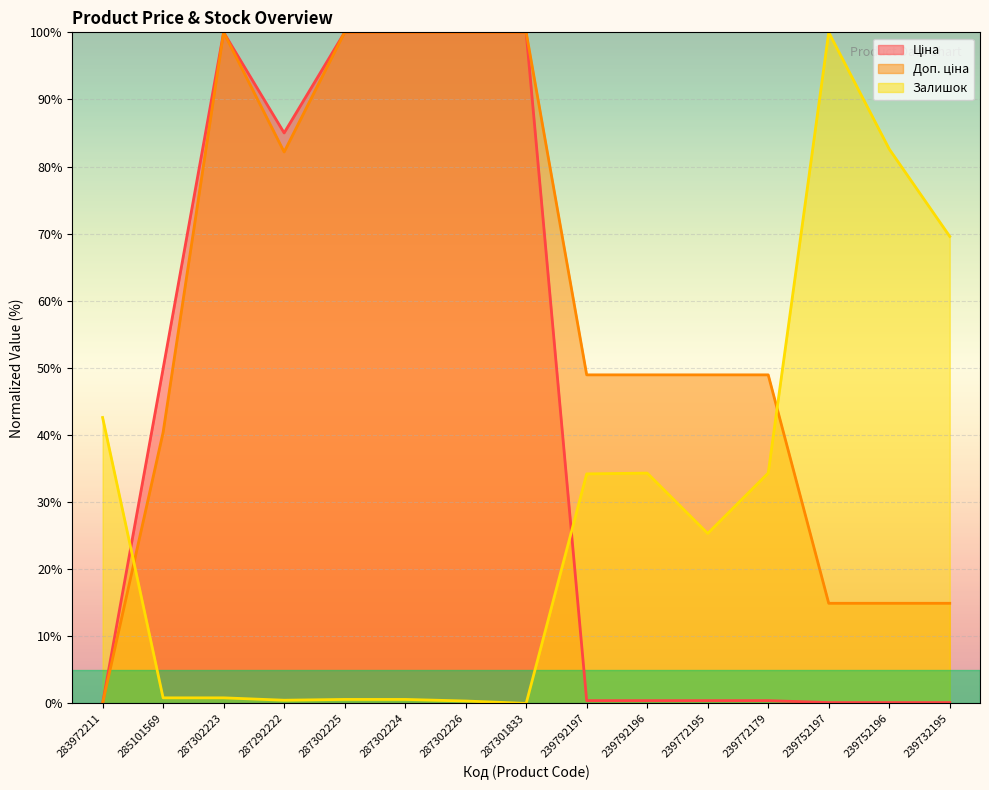

Reading right to left, transcribe all the data shown in this chart.

Ціна: 239732195=0.1	239752196=0.1	239752197=0.1	239772179=0.4	239772195=0.4	239792196=0.4	239792197=0.4	287301833=100.0	287302226=100.0	287302224=100.0	287302225=100.0	287292222=85.0	287302223=100.0	285101569=49.9	283972211=0.0
Доп. ціна: 239732195=14.9	239752196=14.9	239752197=14.9	239772179=49.0	239772195=49.0	239792196=49.0	239792197=49.0	287301833=100.0	287302226=100.0	287302224=100.0	287302225=100.0	287292222=82.2	287302223=100.0	285101569=40.4	283972211=0.0
Залишок: 239732195=69.6	239752196=82.6	239752197=100.0	239772179=34.3	239772195=25.3	239792196=34.3	239792197=34.2	287301833=0.0	287302226=0.4	287302224=0.6	287302225=0.6	287292222=0.5	287302223=0.8	285101569=0.8	283972211=42.6